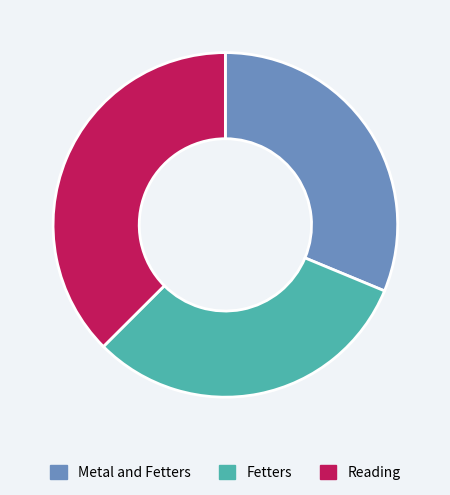

How many segments does this pie chart have?

3